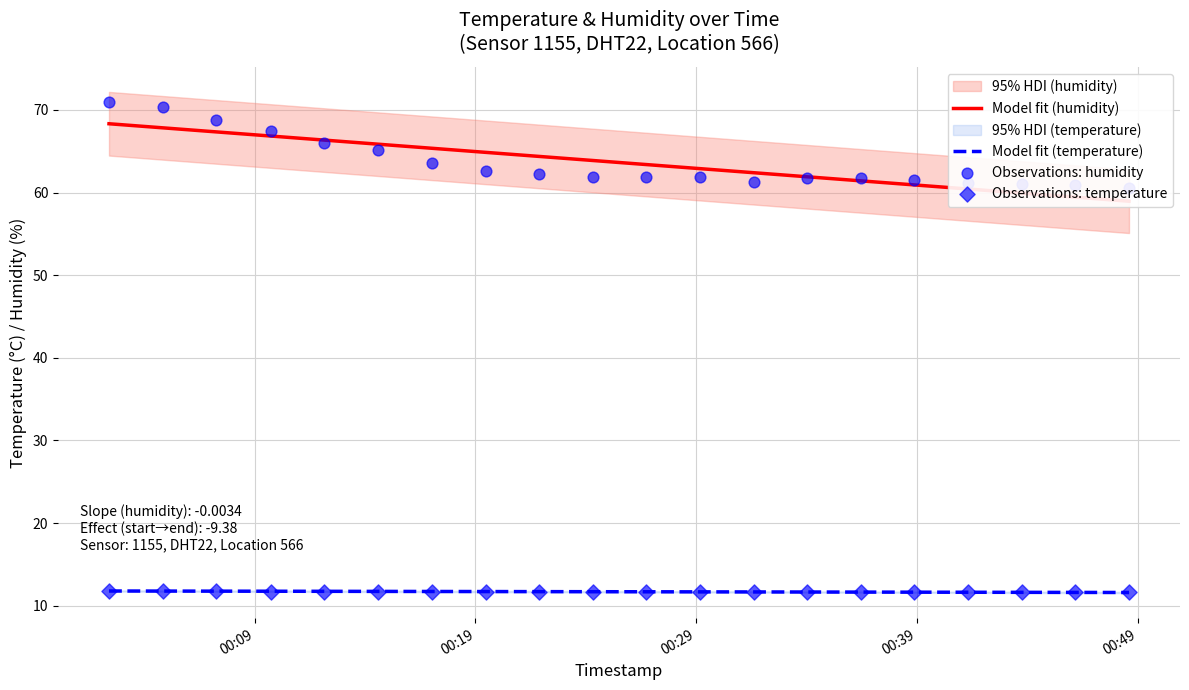

What is the minimum value for Model fit (temperature)?

11.6